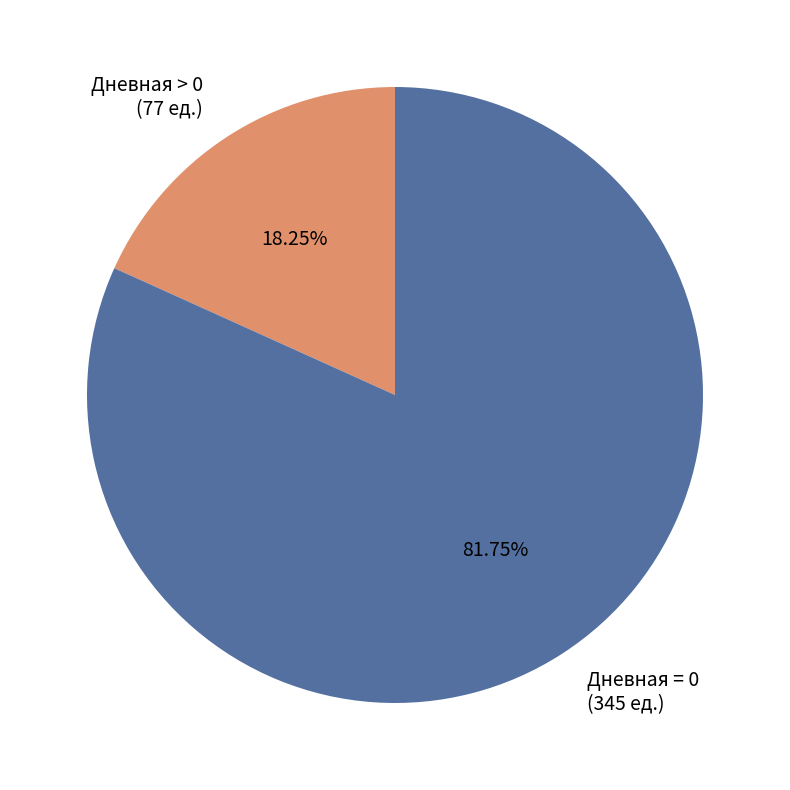

Which slice represents more than half of the pie?

Дневная = 0